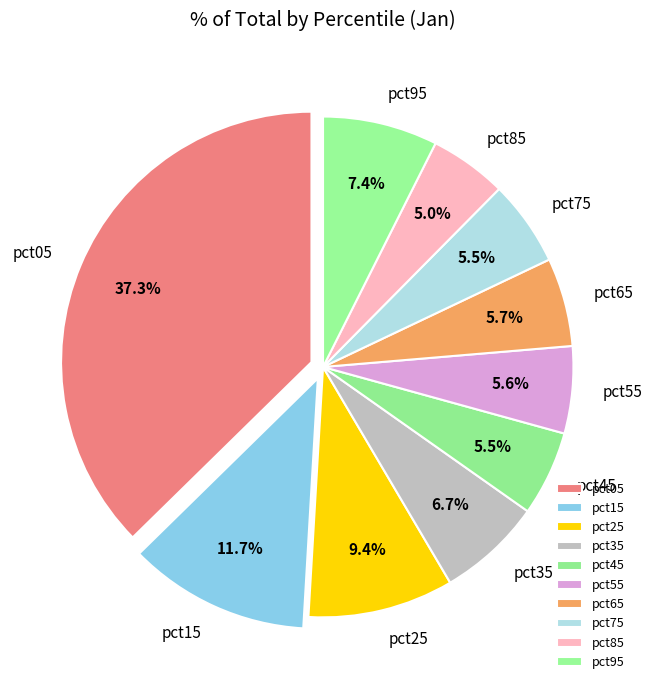

True or false: pct45 accounts for 12% of the total.

False